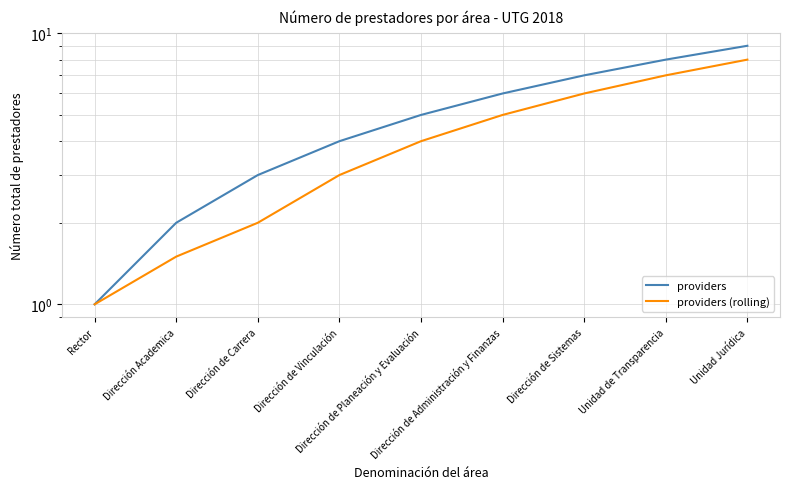

Which series has the largest range (max minus min)?

providers